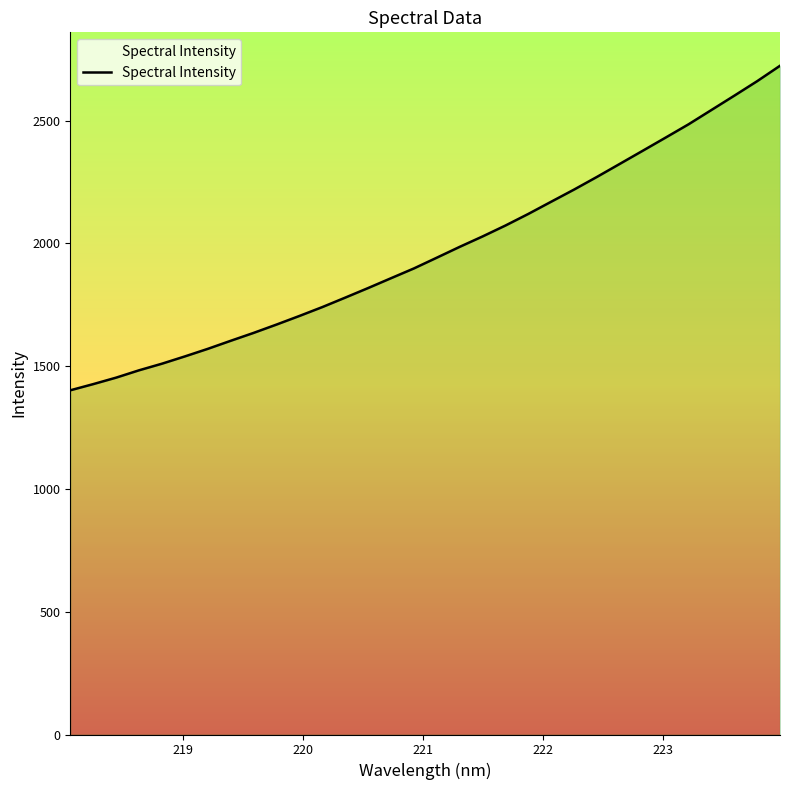

How many lines are shown in the chart?

1